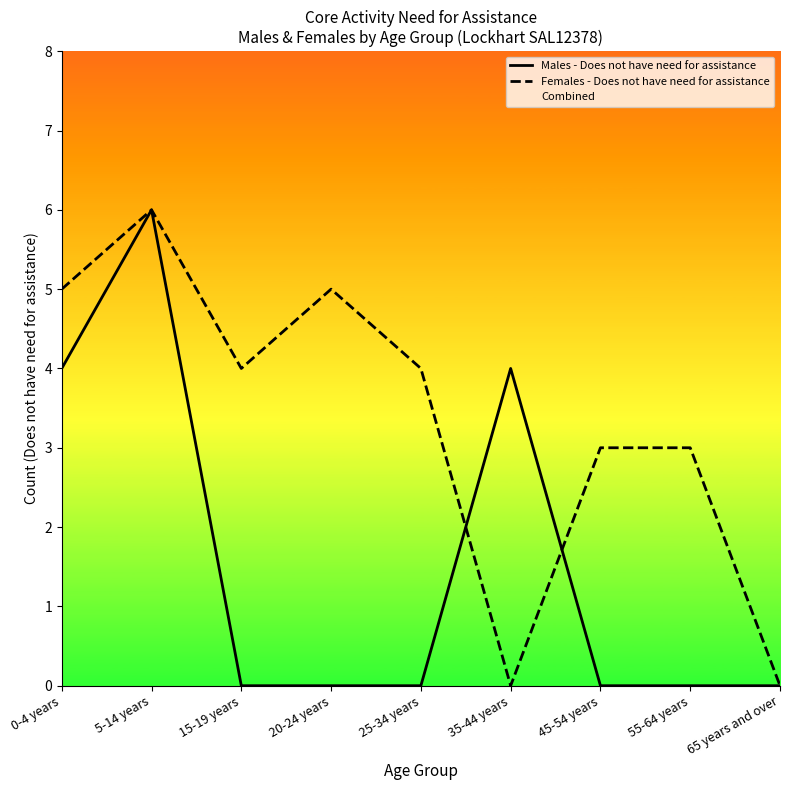

At which label is Females - Does not have need for assistance closest to 3?

45-54 years